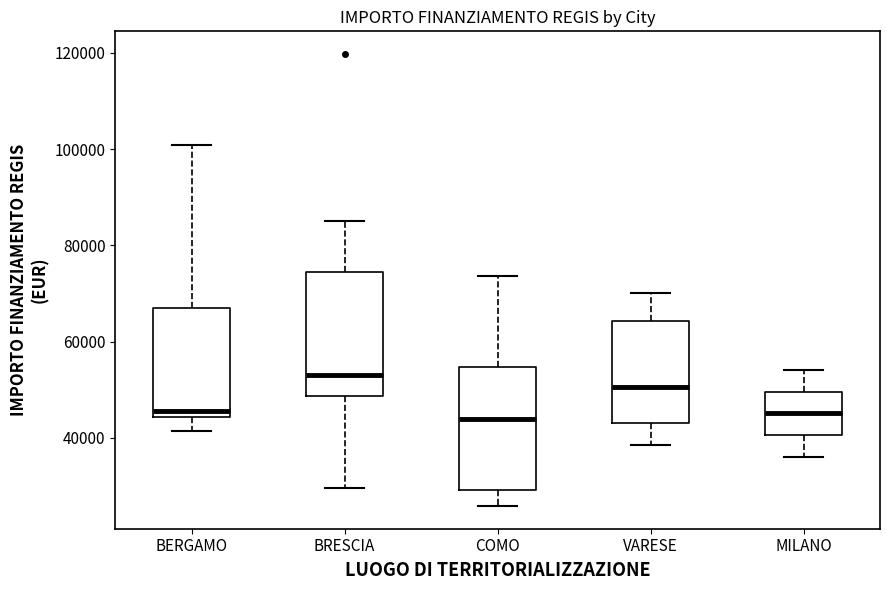

Where does the median line of the box for BERGAMO sit on the y-axis? The values are not printed on the chart, so give them approximately, as read against the axis.

46000